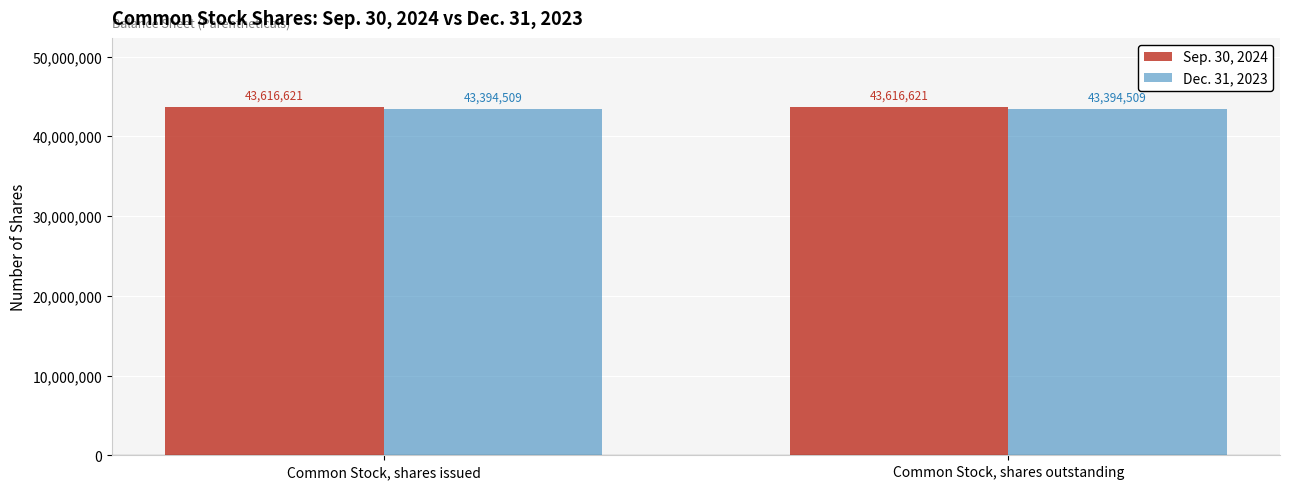

List the series in order of their peak value, lowest first.

Dec. 31, 2023, Sep. 30, 2024